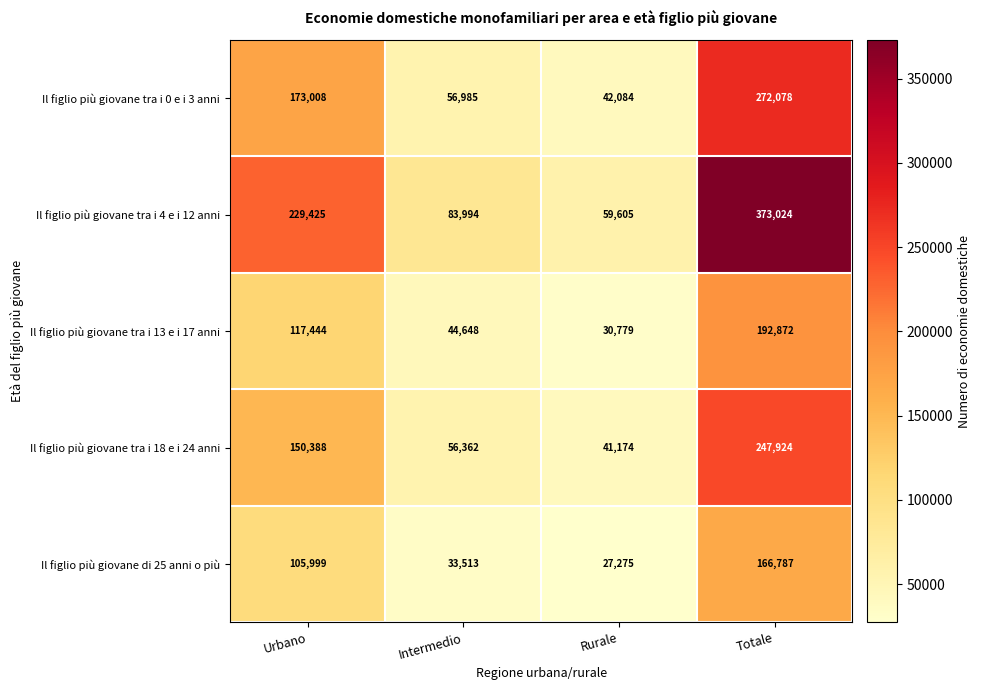

What is the smallest value displayed?

27275